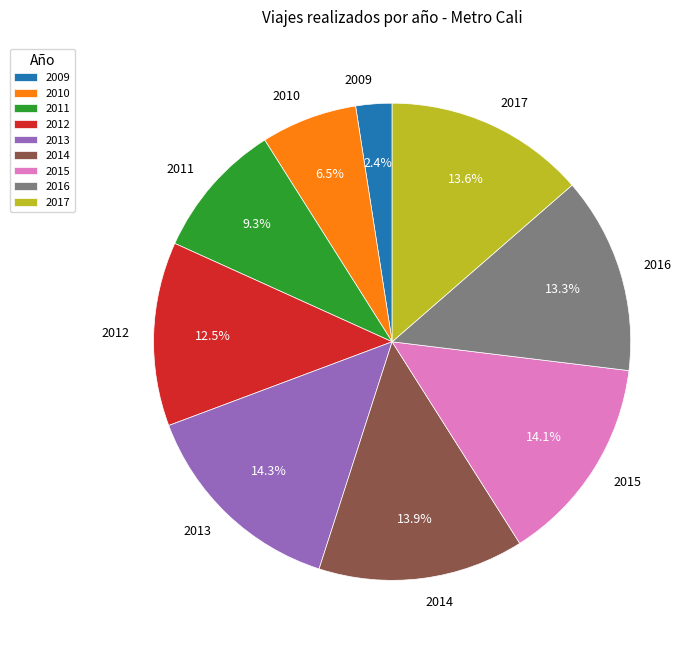

Does any single category account for the majority?

No